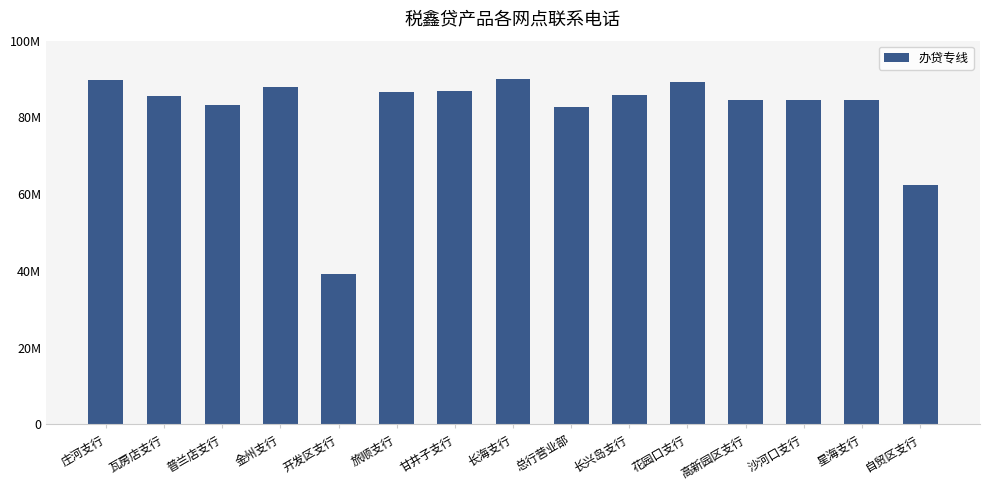

Are the bars horizontal?

No